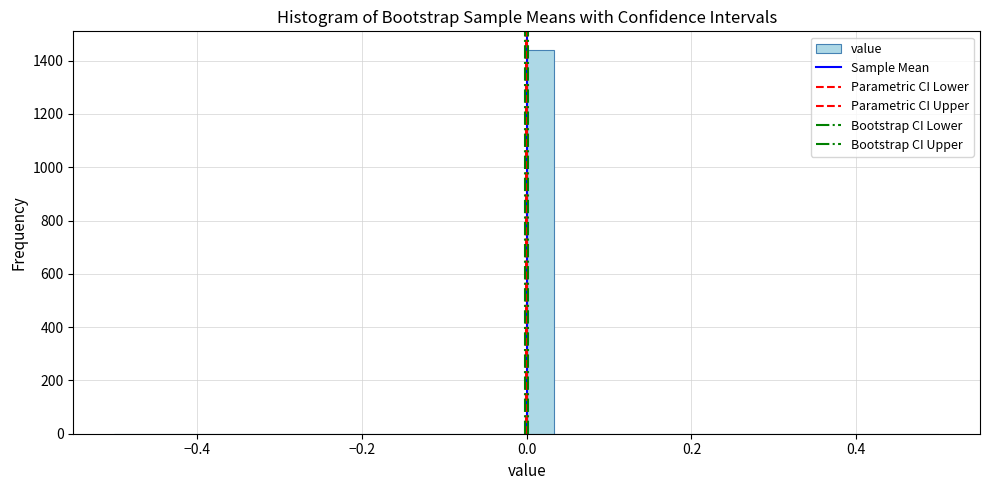

Read against the x-axis, roughly where is the centre of the tallest bar?

0.02